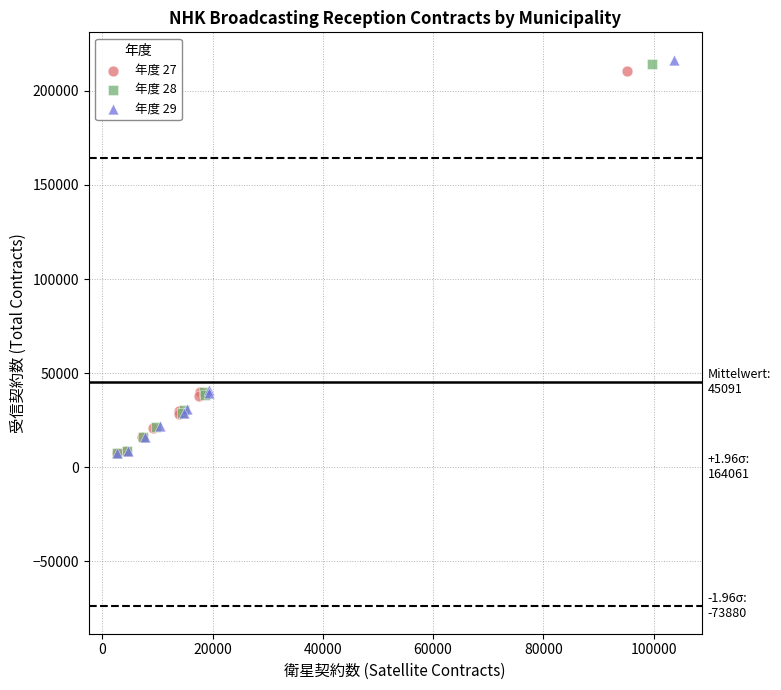

Which series has the largest Y range (max minus min)?

年度 29